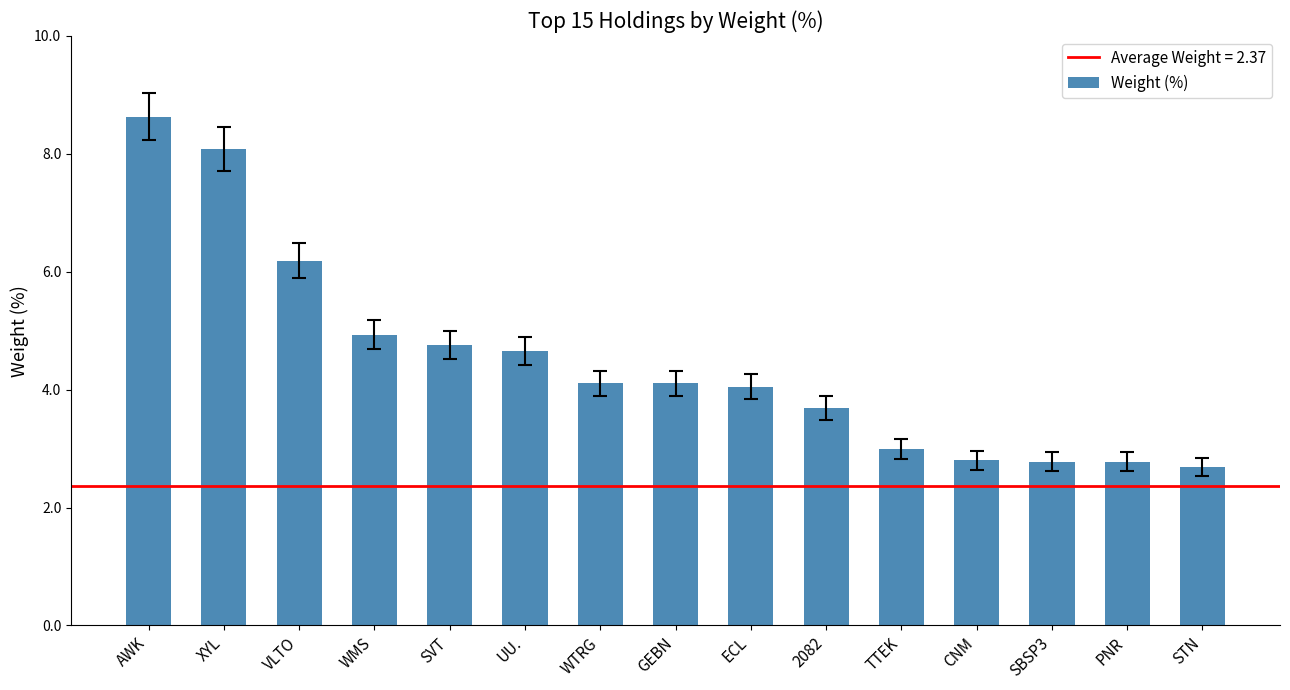

The value at CNM is 1.0. True or false?

False